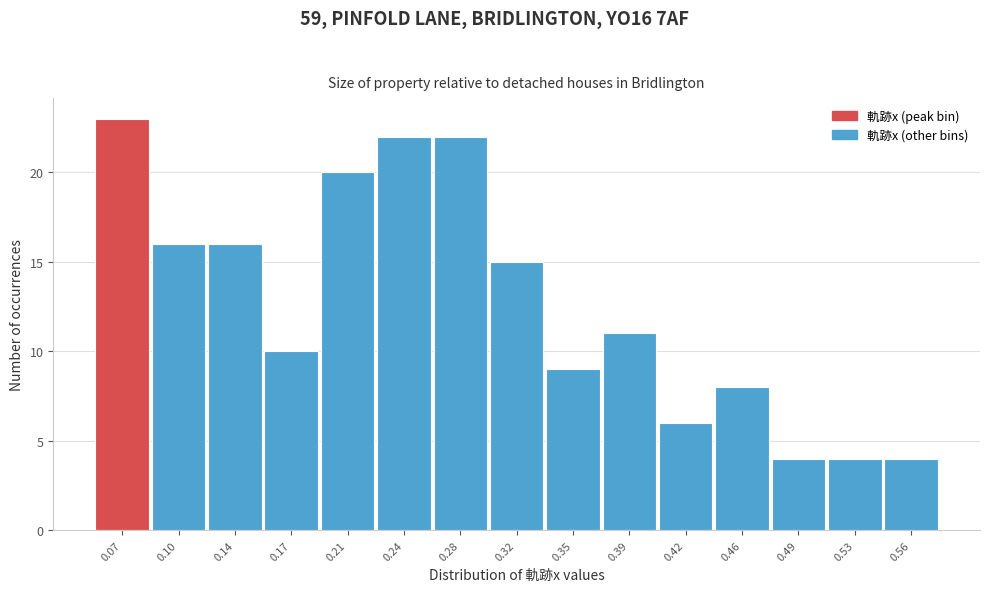

Reading left to right, list all the values displayed in this chart.

0.07=23	0.10=16	0.14=16	0.17=10	0.21=20	0.24=22	0.28=22	0.32=15	0.35=9	0.39=11	0.42=6	0.46=8	0.49=4	0.53=4	0.56=4